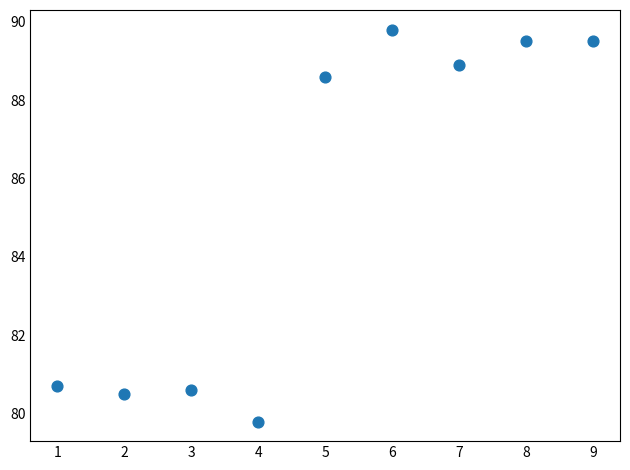

What is the range of Y values (max minus min)?

10.0